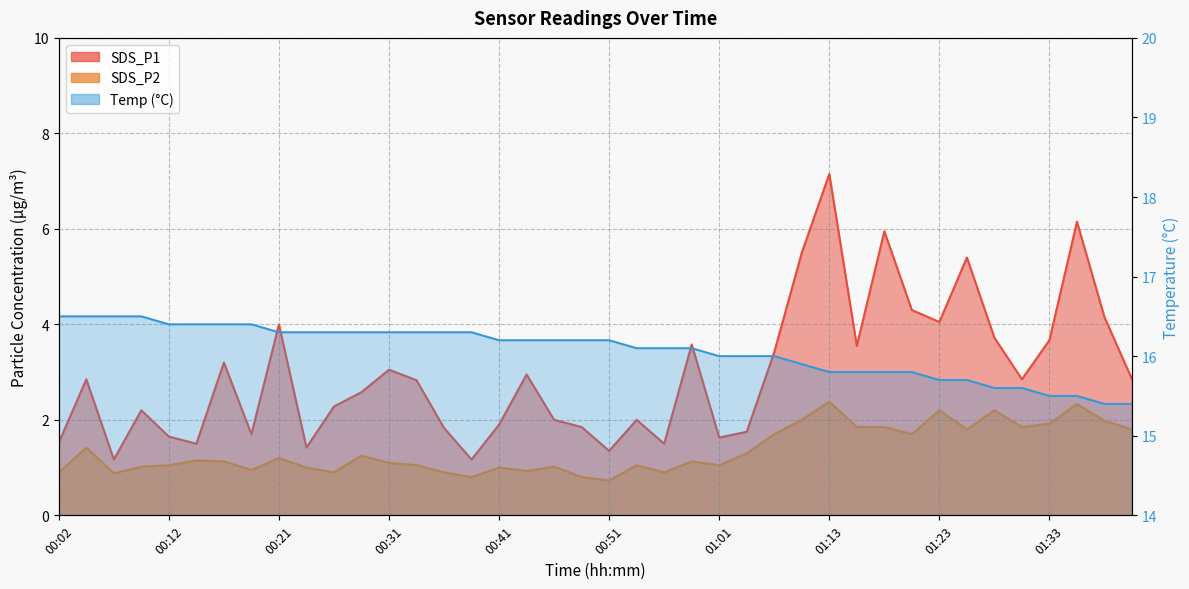

What is the highest value of the Temp series?

16.5